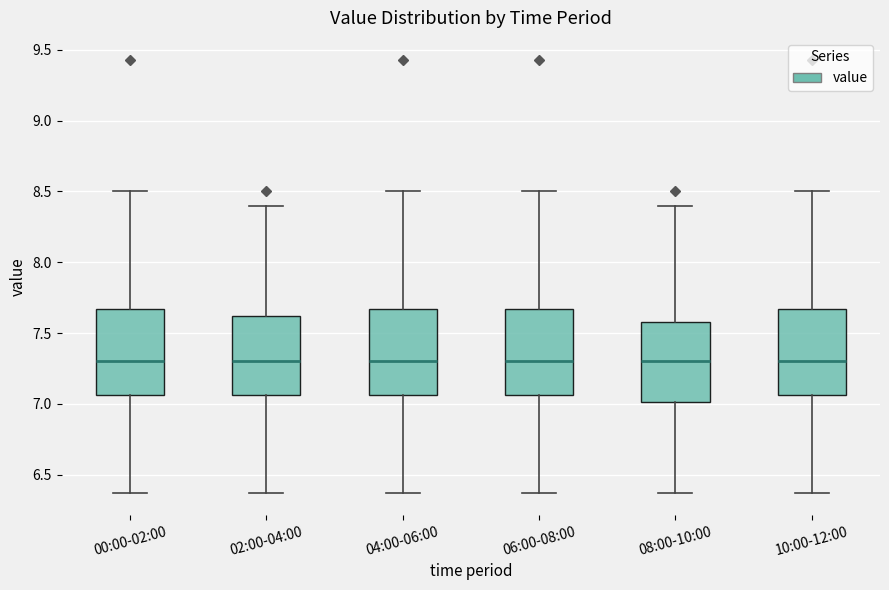

Where does the lower whisker of the box for 00:00-02:00 end on the y-axis? The values are not printed on the chart, so give them approximately, as read against the axis.

6.35